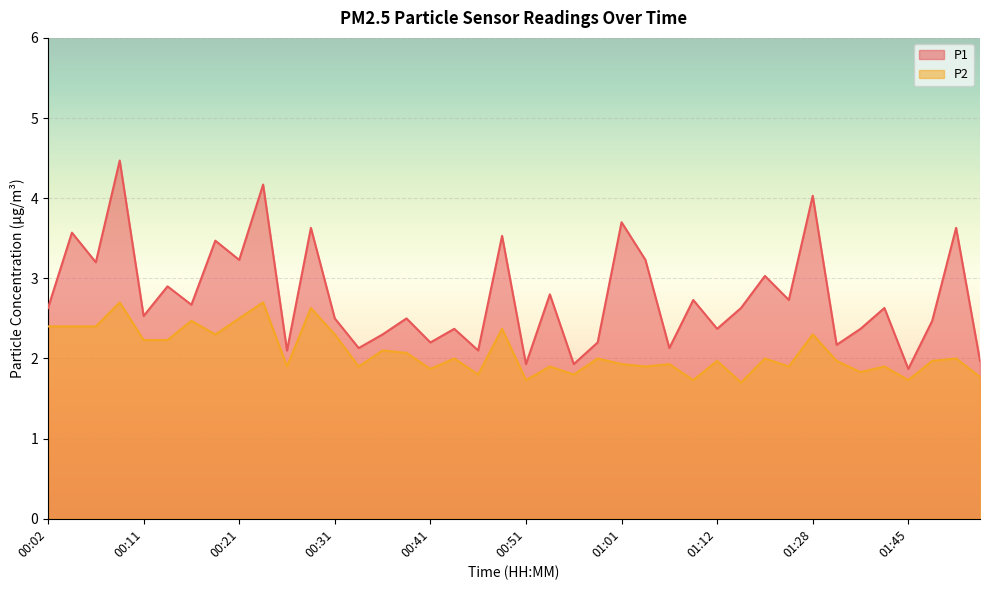

What is the minimum value shown in the chart?

1.7